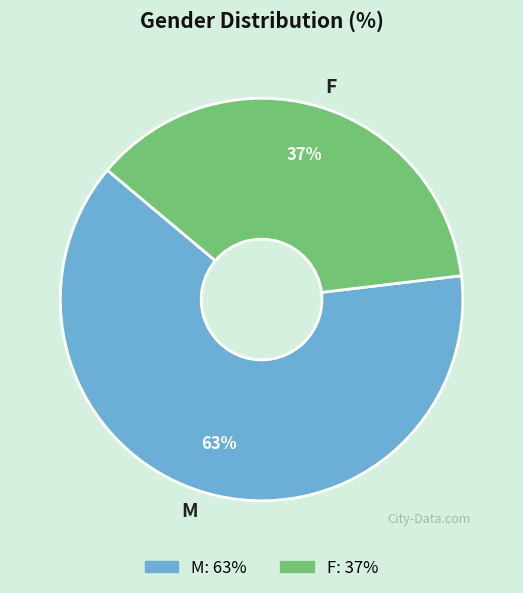

Which has a higher value, F or M?

M